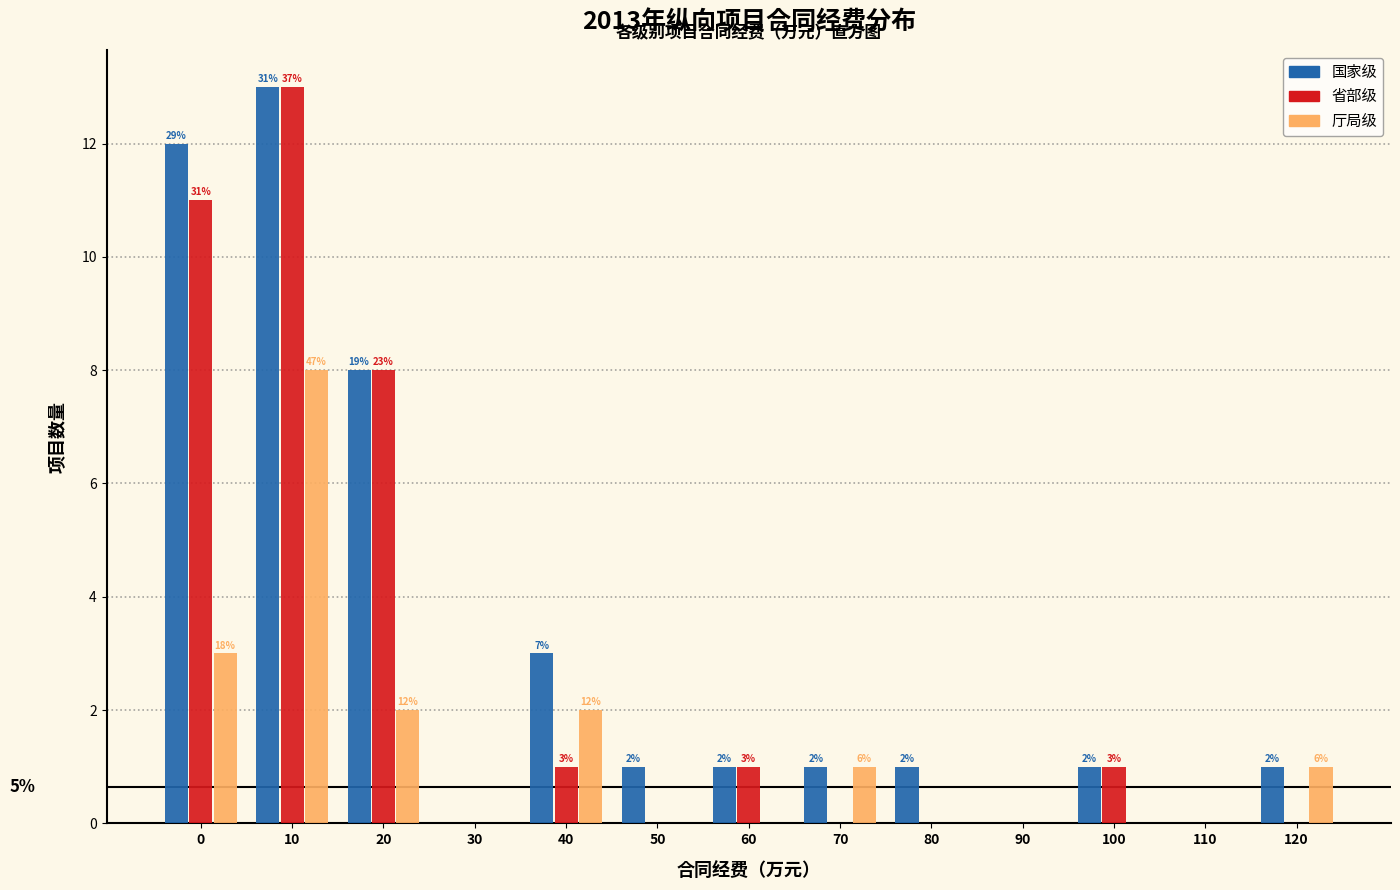

Reading right to left, transcribe all the data shown in this chart.

国家级: 120=1	110=0	100=1	90=0	80=1	70=1	60=1	50=1	40=3	30=0	20=8	10=13	0=12
省部级: 120=0	110=0	100=1	90=0	80=0	70=0	60=1	50=0	40=1	30=0	20=8	10=13	0=11
厅局级: 120=1	110=0	100=0	90=0	80=0	70=1	60=0	50=0	40=2	30=0	20=2	10=8	0=3